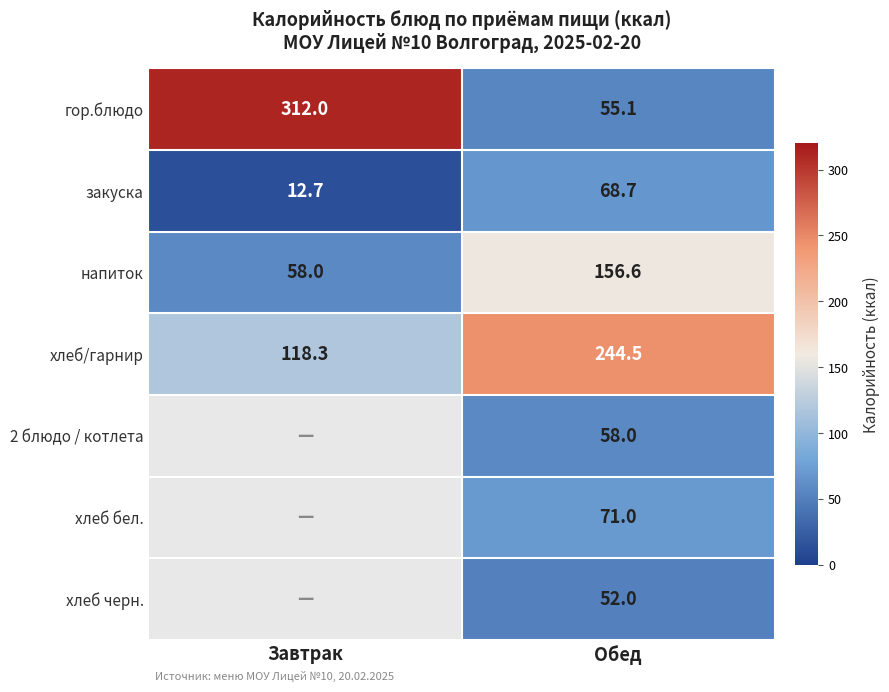

What is the spread (max minus min) of values at Обед?

192.5